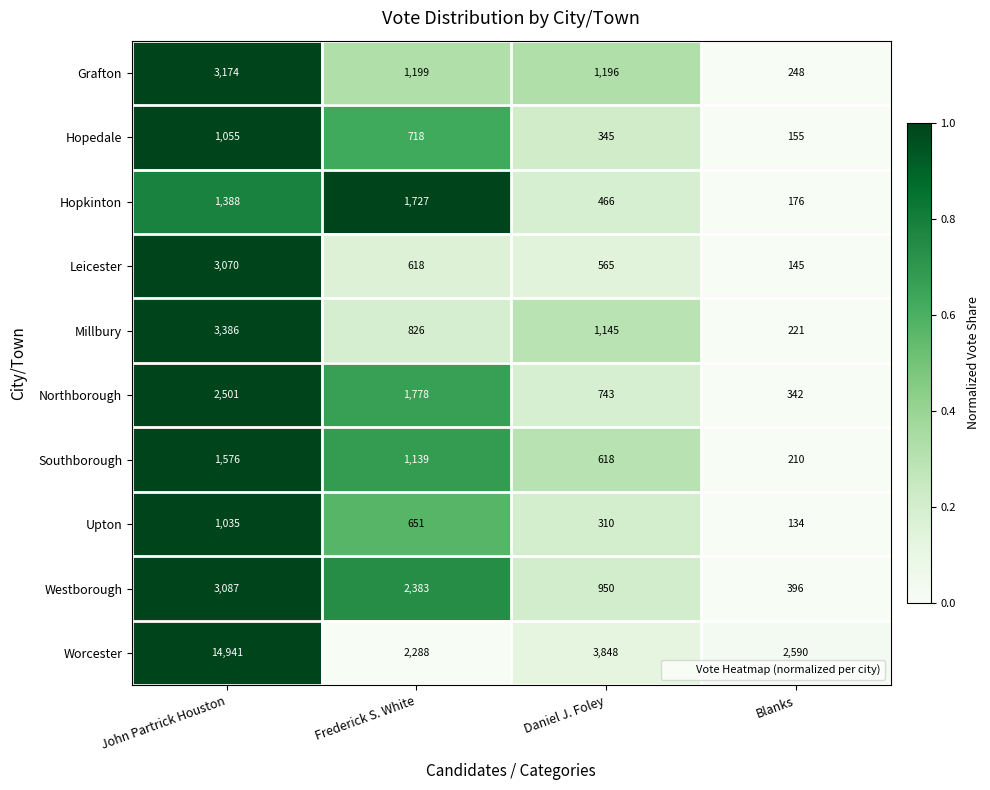

Which series has the largest range (max minus min)?

Worcester